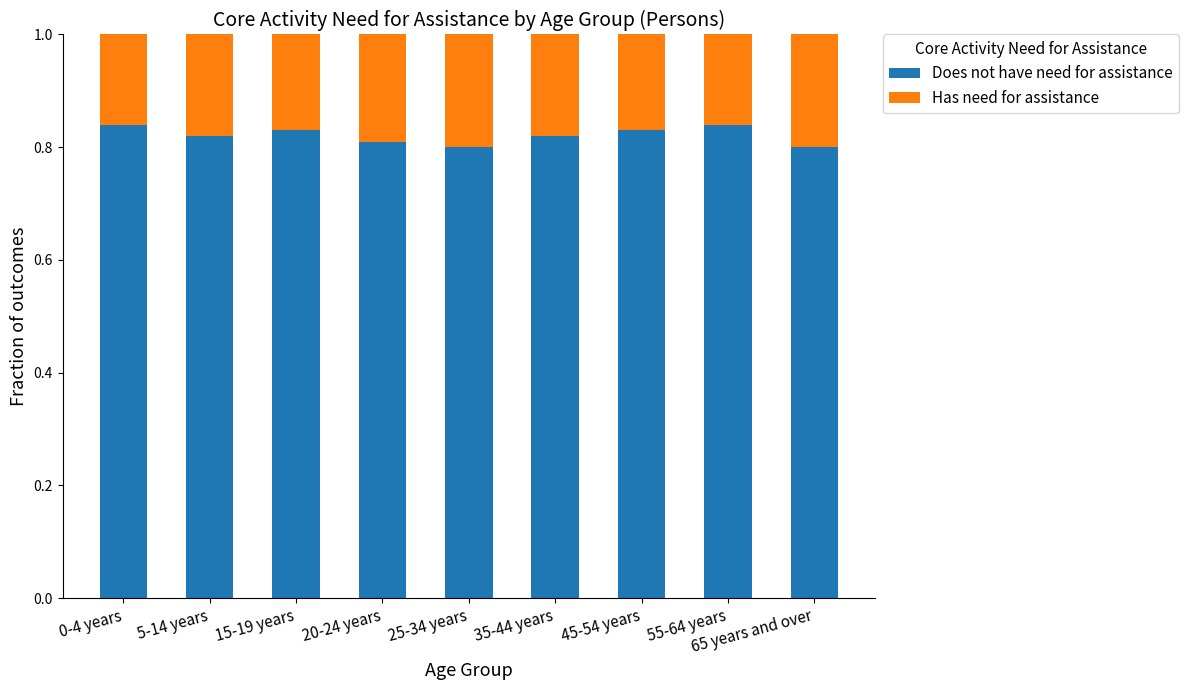

Is it true that Does not have need for assistance equals 0.8 at 65 years and over?

True